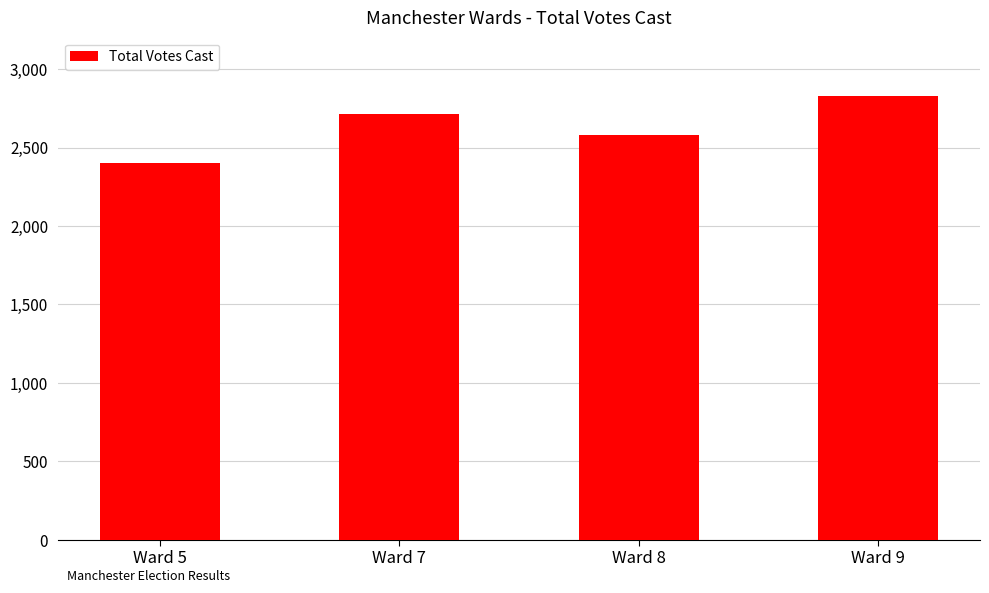

Is it true that the value at Ward 9 is 2829?

True